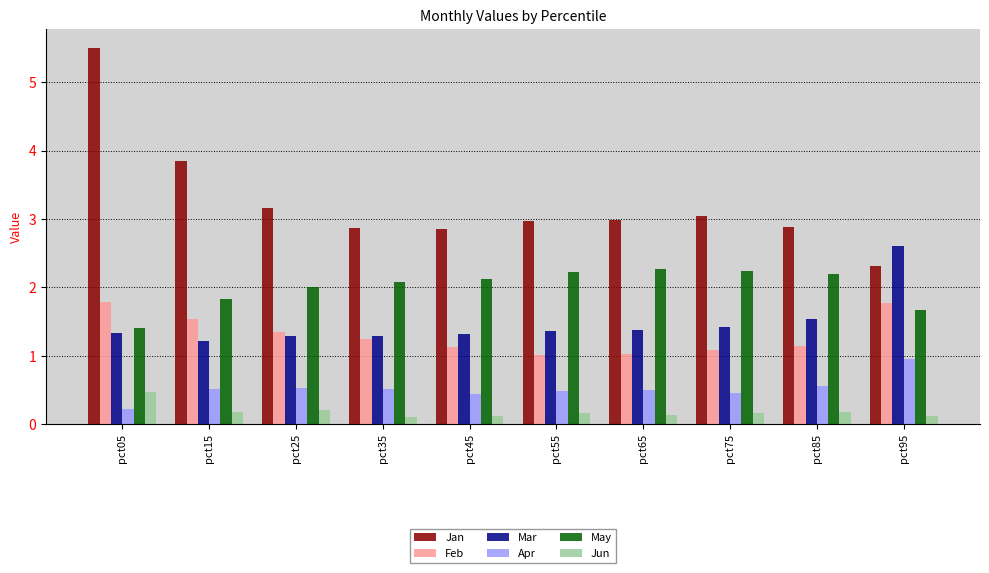

What is the lowest value of the Apr series?

0.2